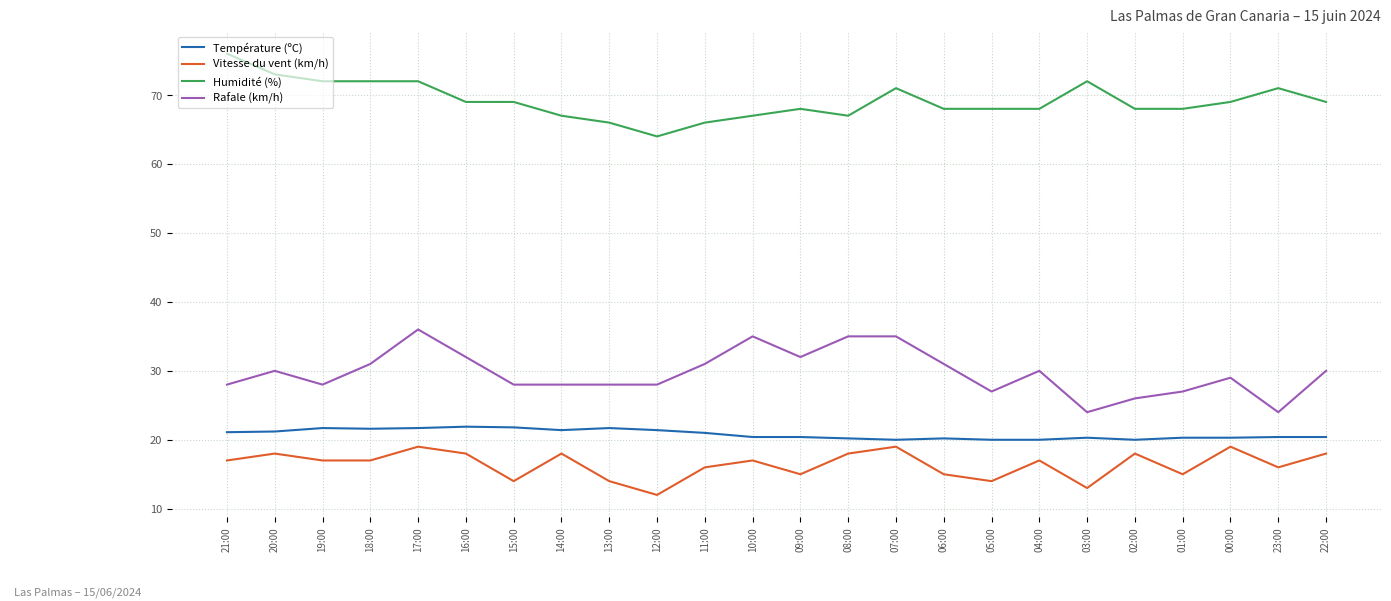

At which category does the chart reach its peak across all series?

21:00